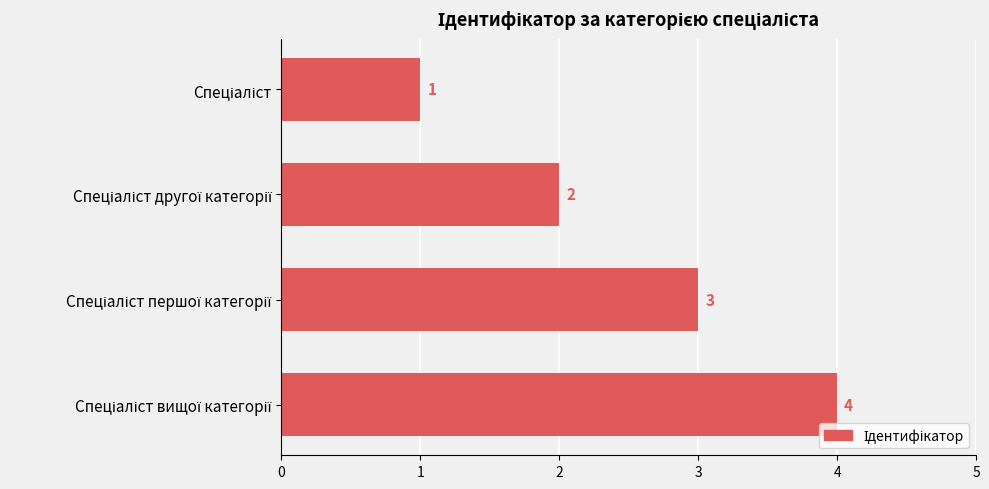

What is the value of the 2nd bar from the top?

2